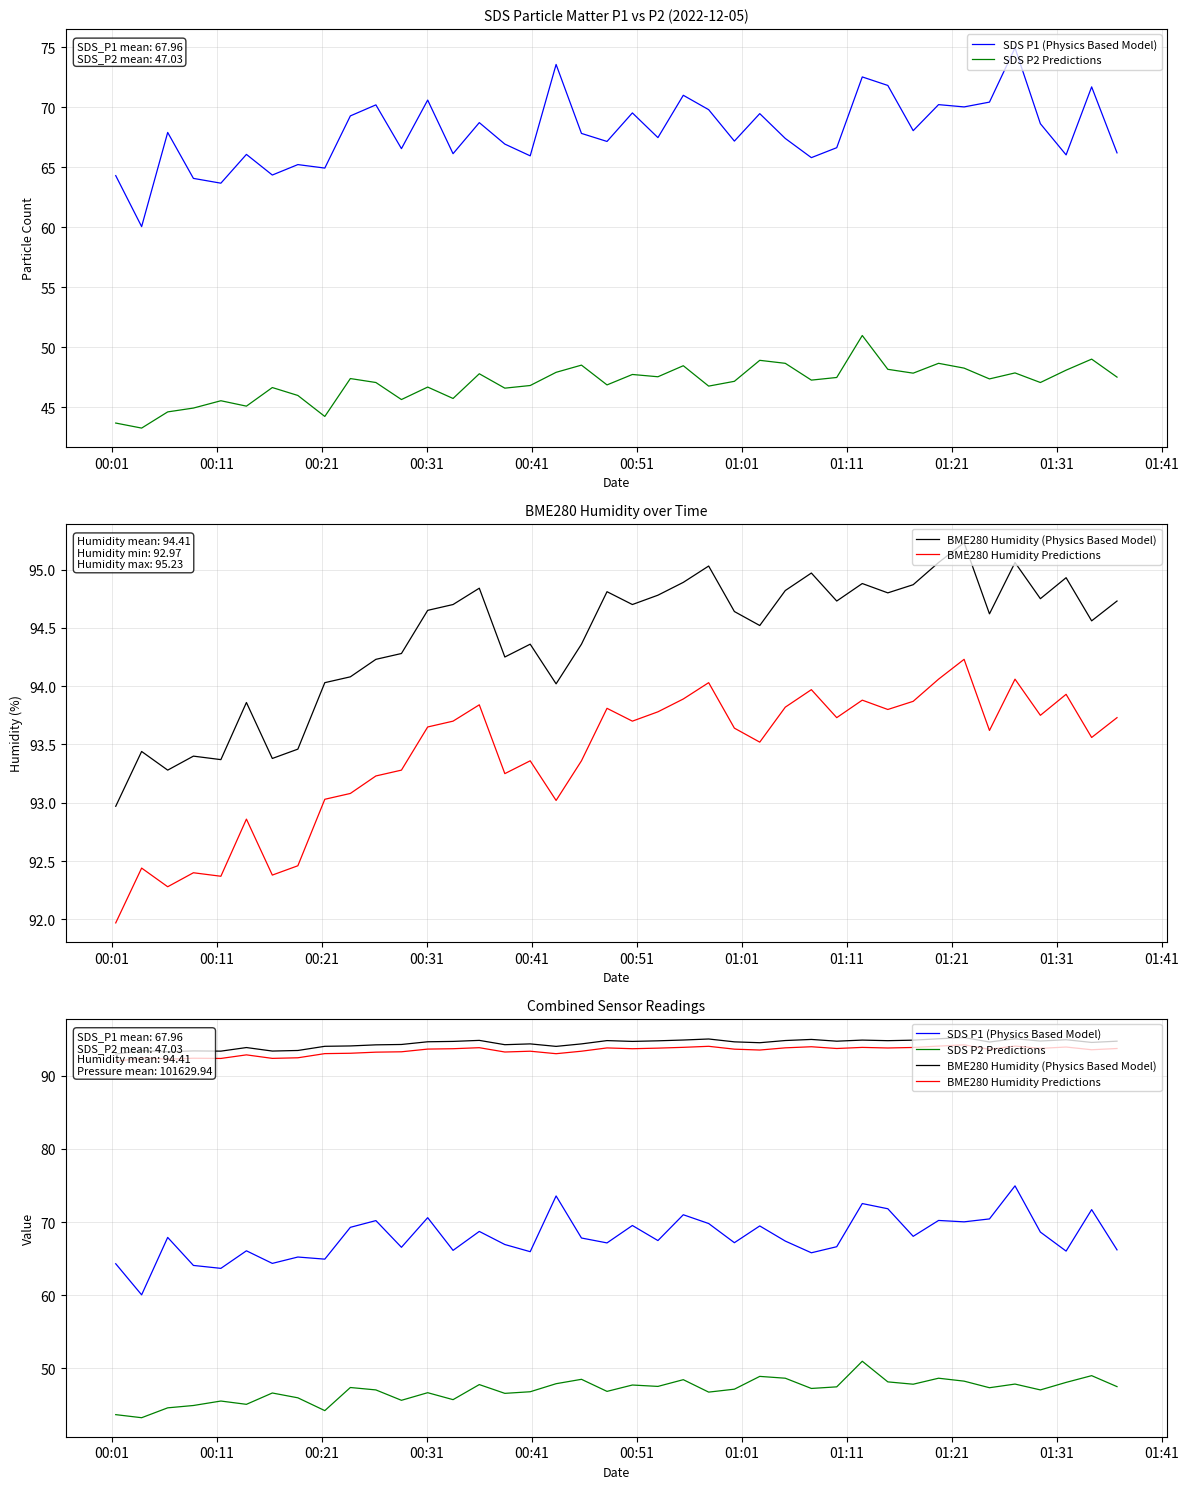

The value of SDS P2 Predictions at 14 is 79.7. True or false?

False